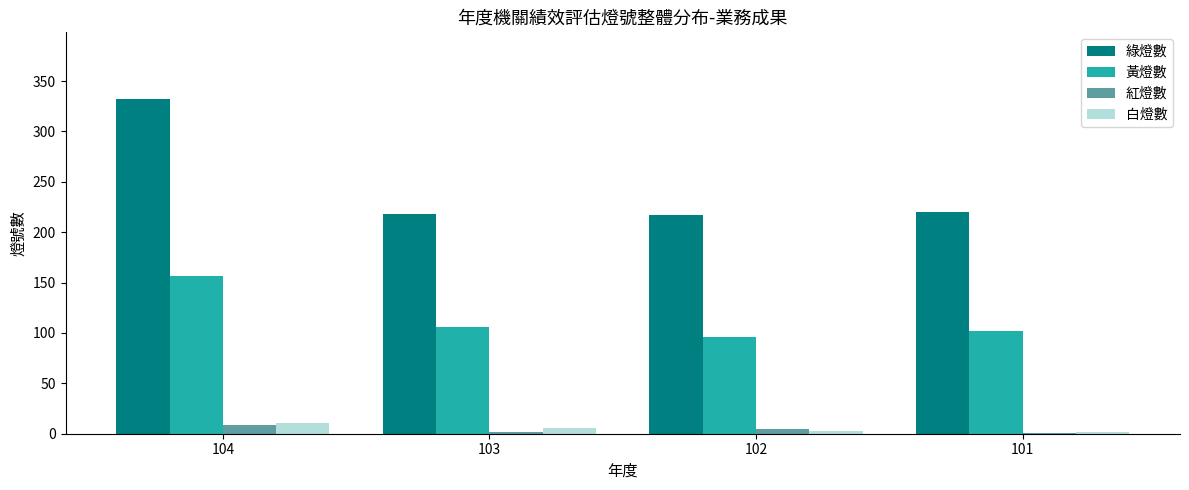

What is the sum of all 紅燈數 values?

17